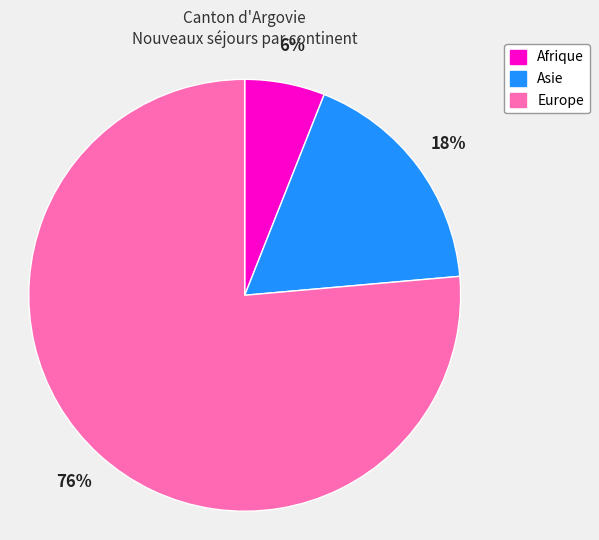

What is the ratio of the value at Europe to the value at Afrique?

12.7